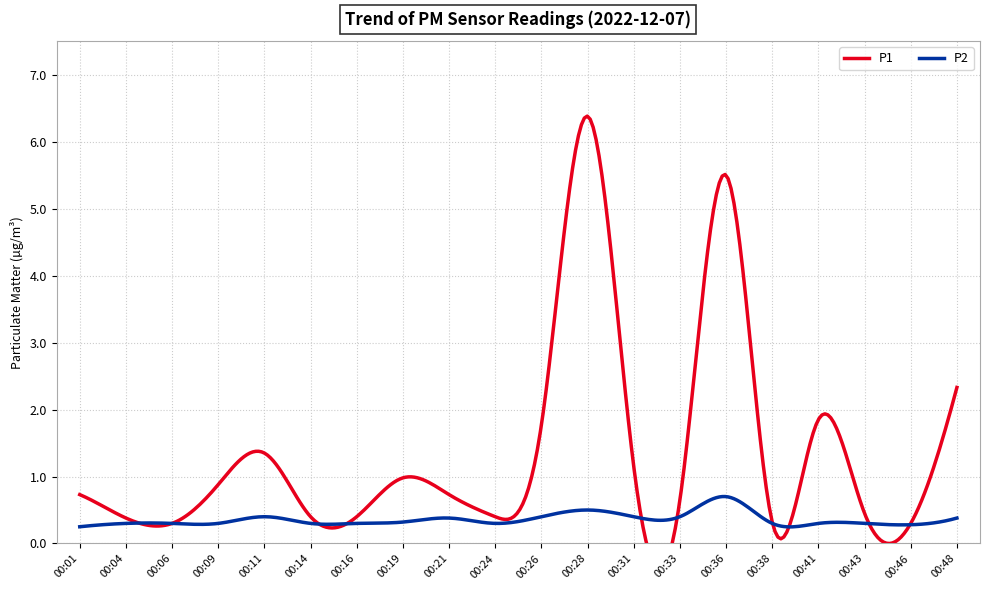

What is the value of the P1 point at the 16th from the left?

0.3